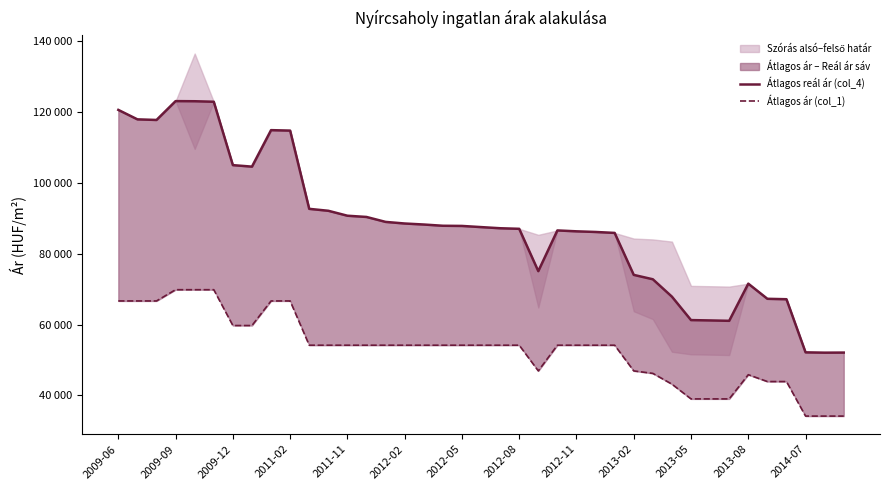

Which series changed the most between 2009-06 and 19?

Átlagos reál ár (col_4)